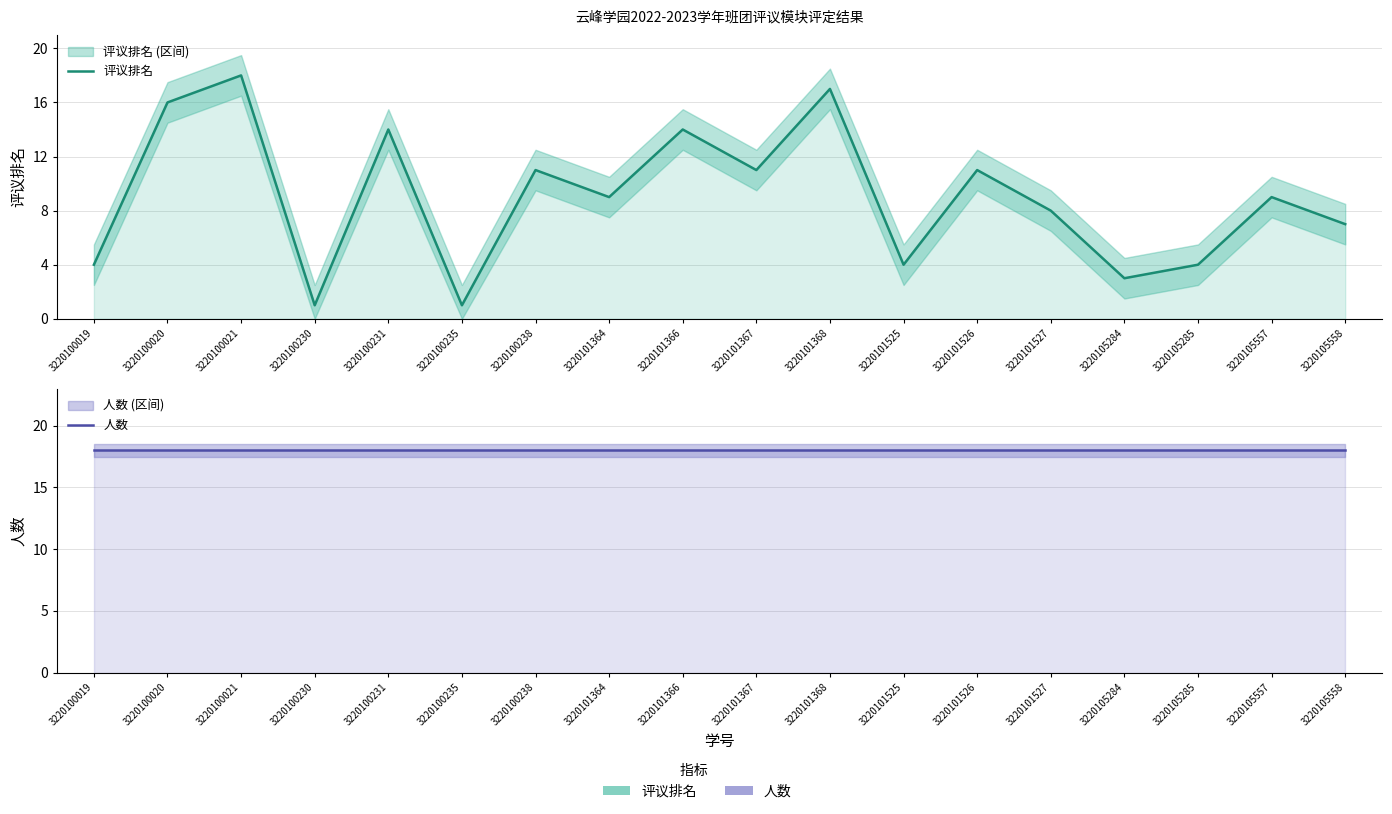

Does the chart have visible grid lines?

Yes